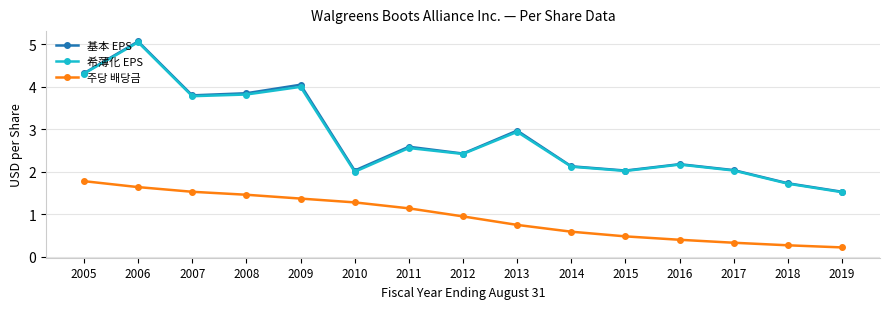

Which series changed the most between 2009 and 2017?

基本 EPS